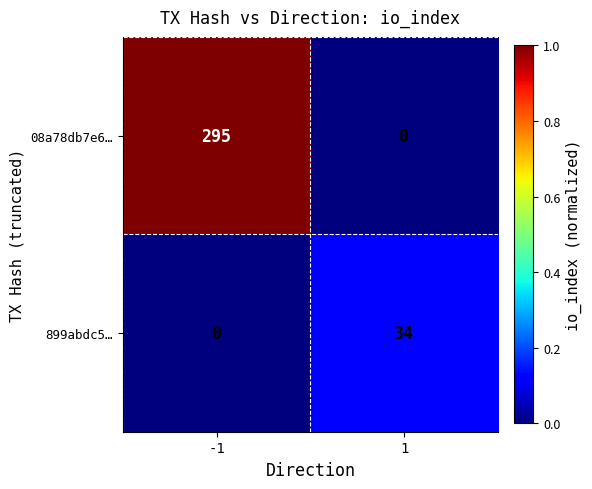

Which series has the largest total across all categories?

08a78db7e6…